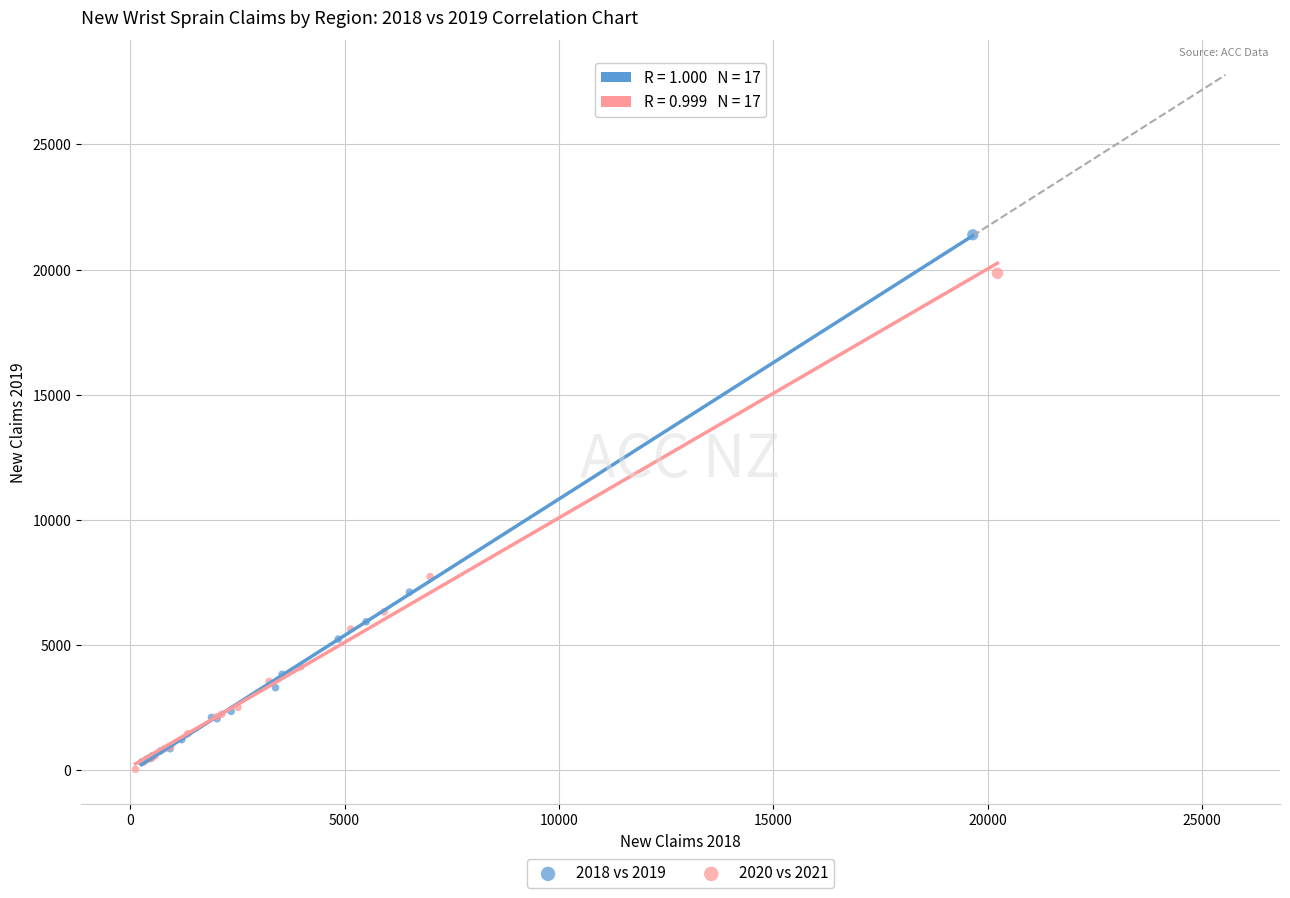

Which series has the largest Y range (max minus min)?

2018 vs 2019